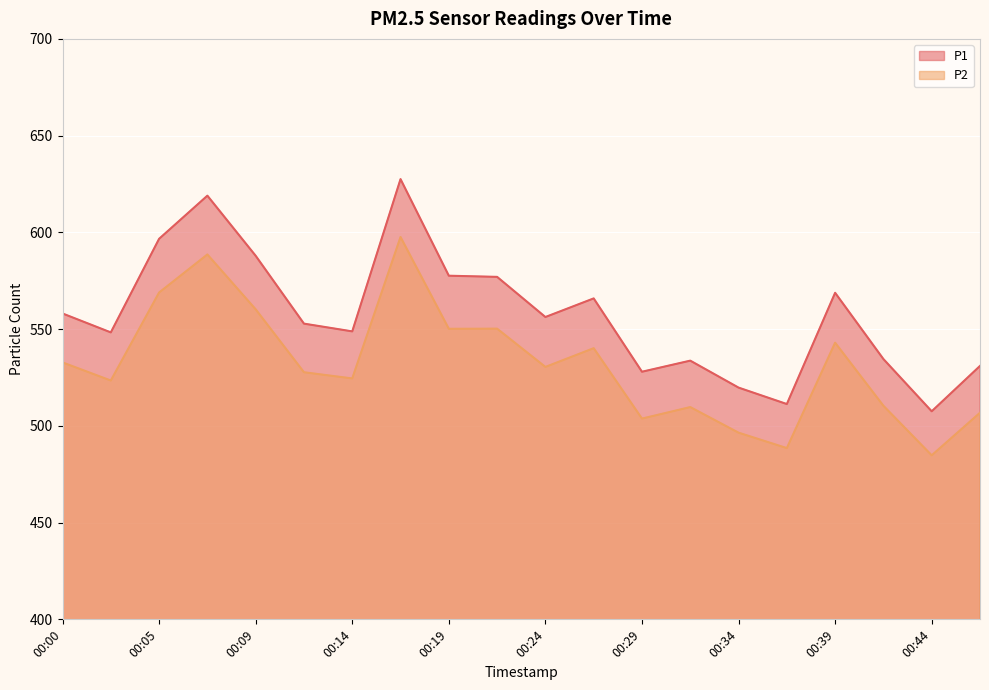

How many data points does each series have?

20